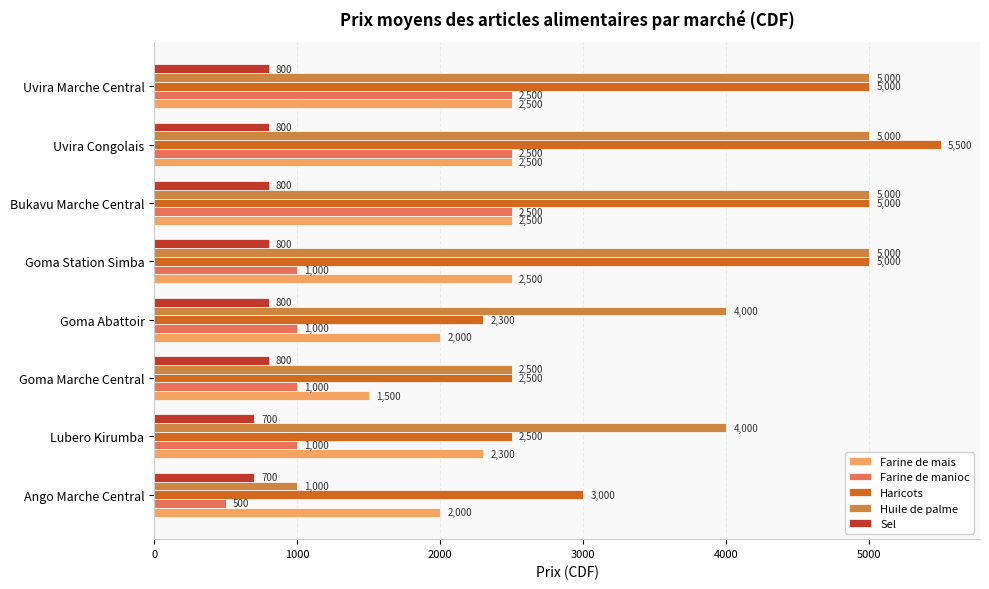

What is the difference between the maximum and second lowest values in the Farine de mais series?

500